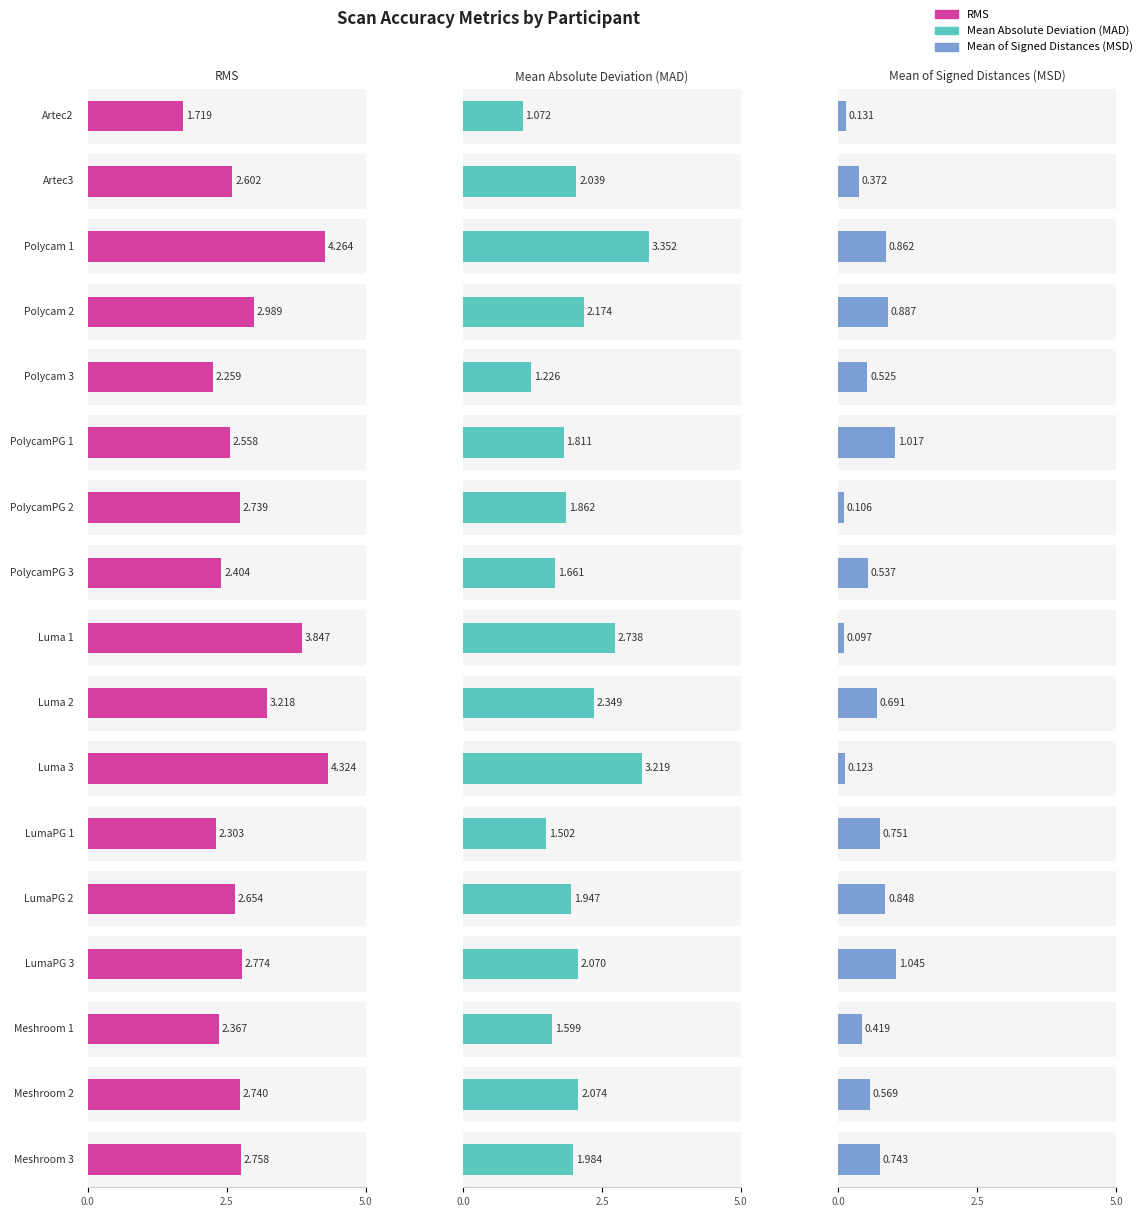

Which has a higher value, Artec2 or Meshroom 3?

Meshroom 3